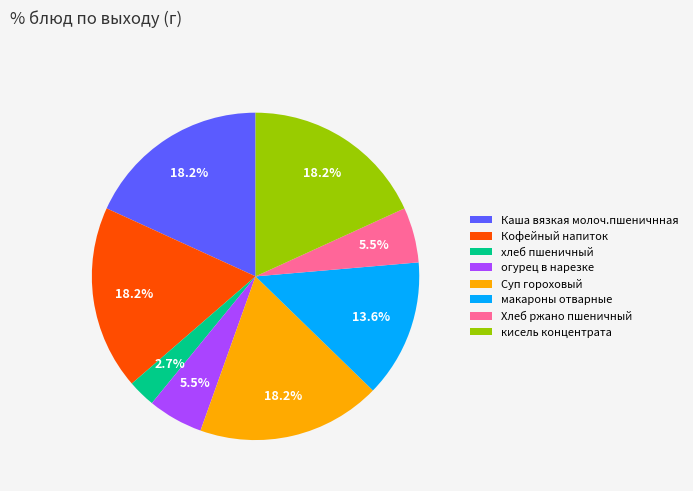

Between хлеб пшеничный and Каша вязкая молоч.пшеничнная, which is larger?

Каша вязкая молоч.пшеничнная